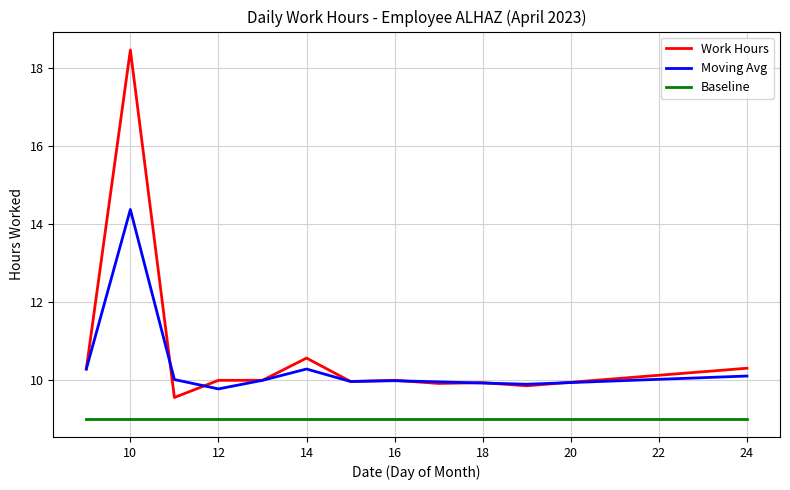

Which series has the largest range (max minus min)?

Work Hours